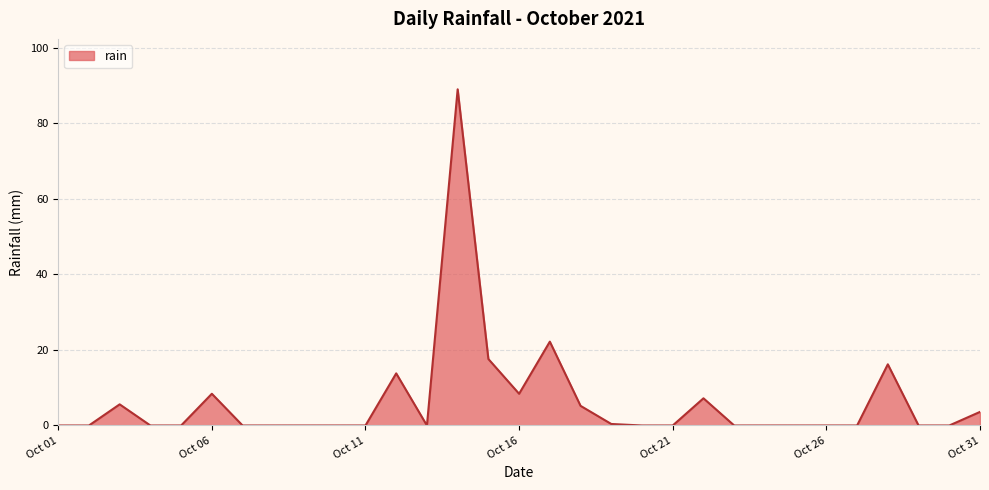

What is the maximum value shown in the chart?

89.0